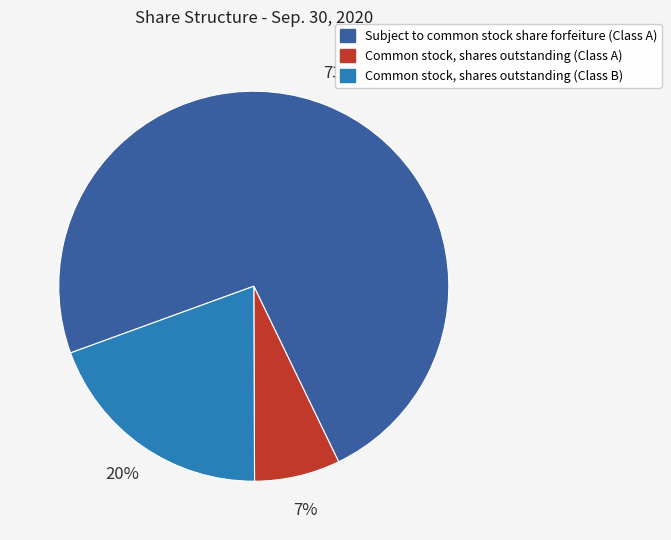

Which category accounts for the majority?

Subject to common stock share forfeiture (Class A)